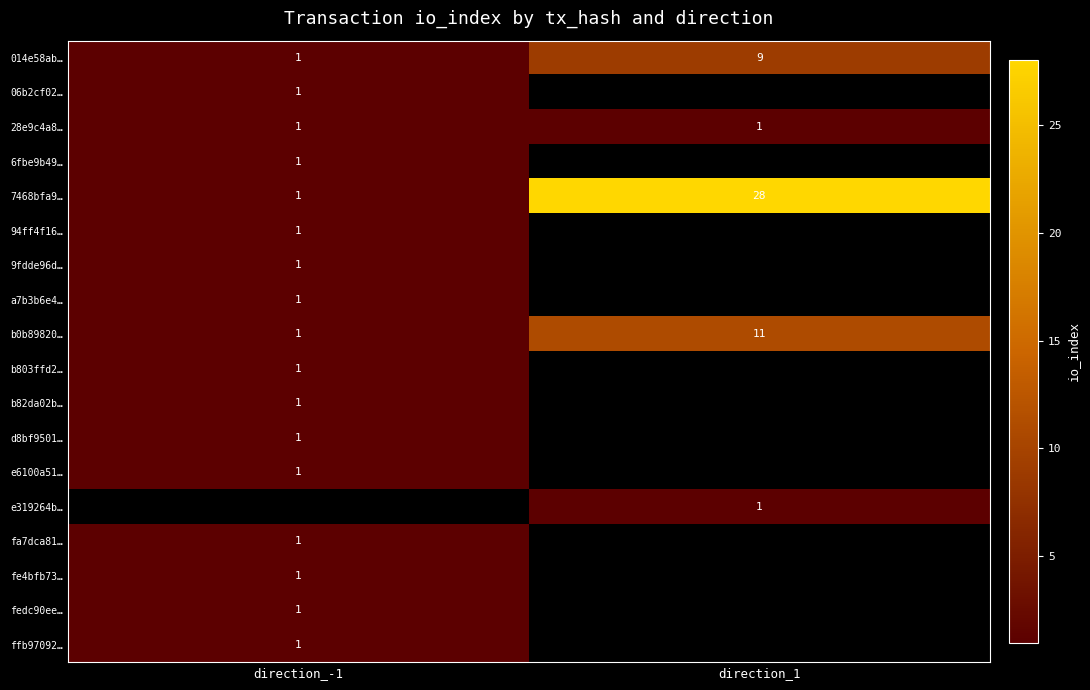

Is it true that d8bf9501… equals 1 at direction_-1?

True